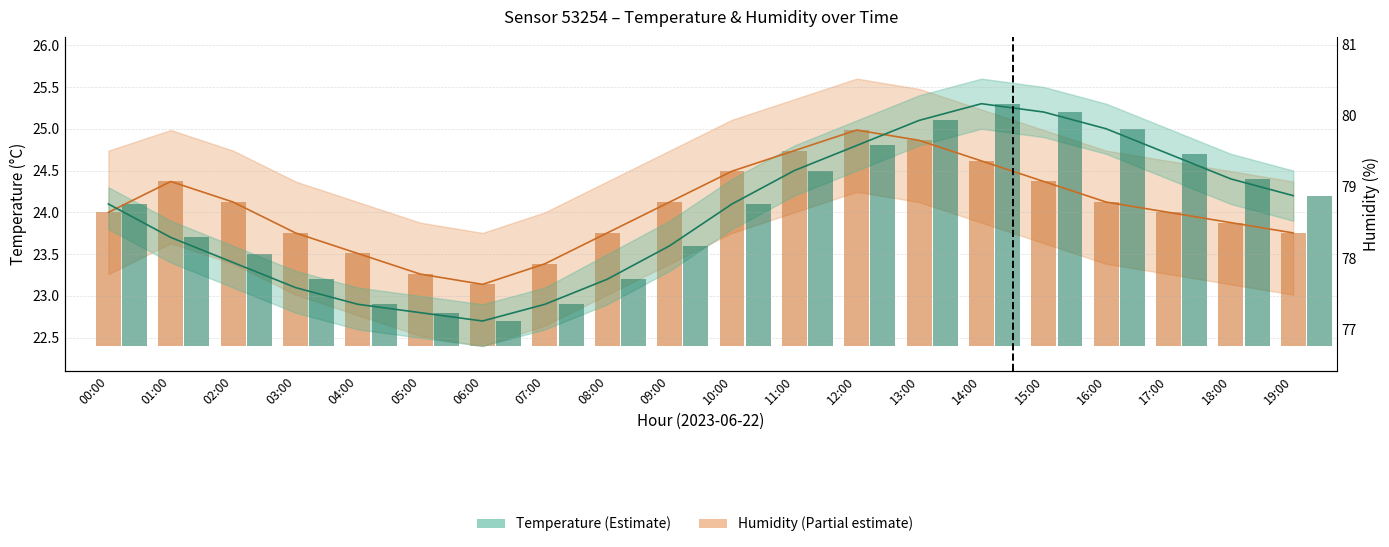

What is the maximum value shown in the chart?

25.3